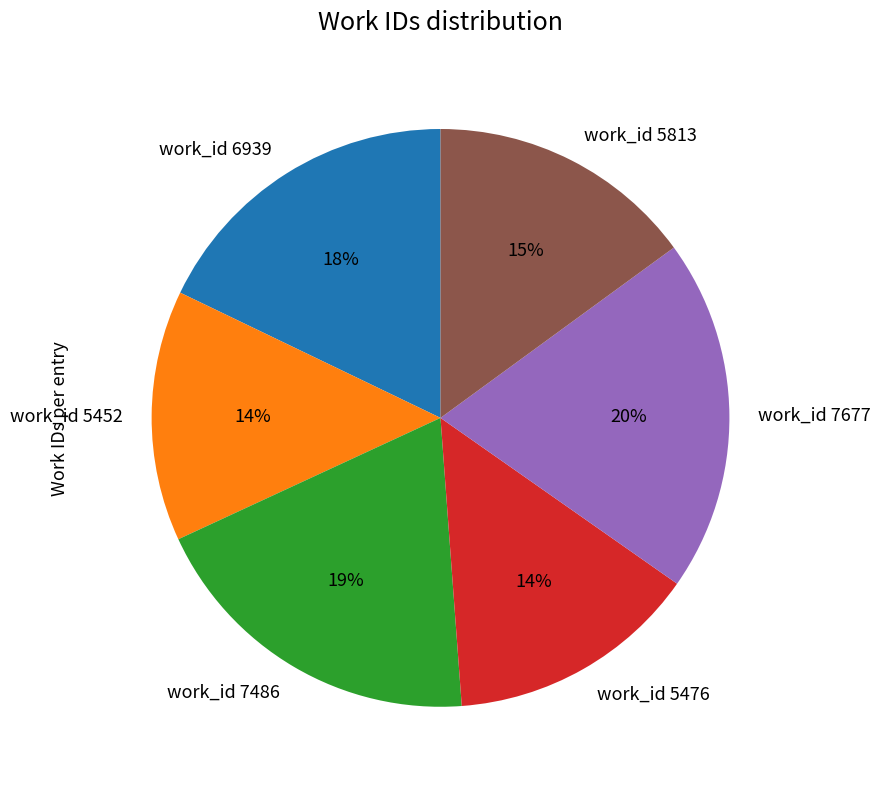

To the nearest percent, what is the average slice percentage?

17%